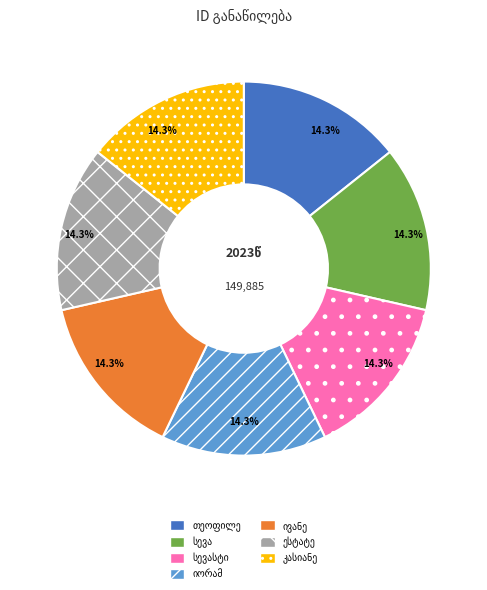

Does any single category account for the majority?

No